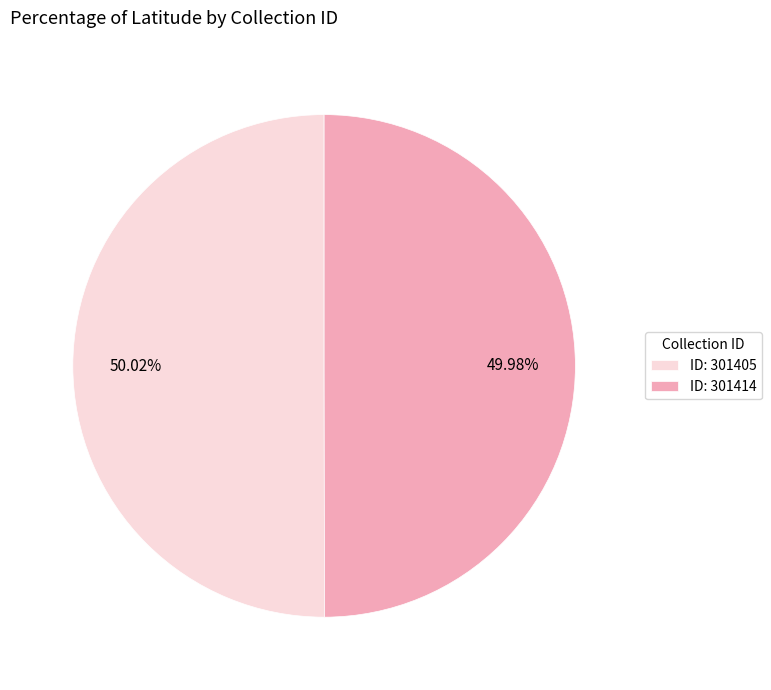

What is the ratio of the value at ID: 301405 to the value at ID: 301414?

1.0